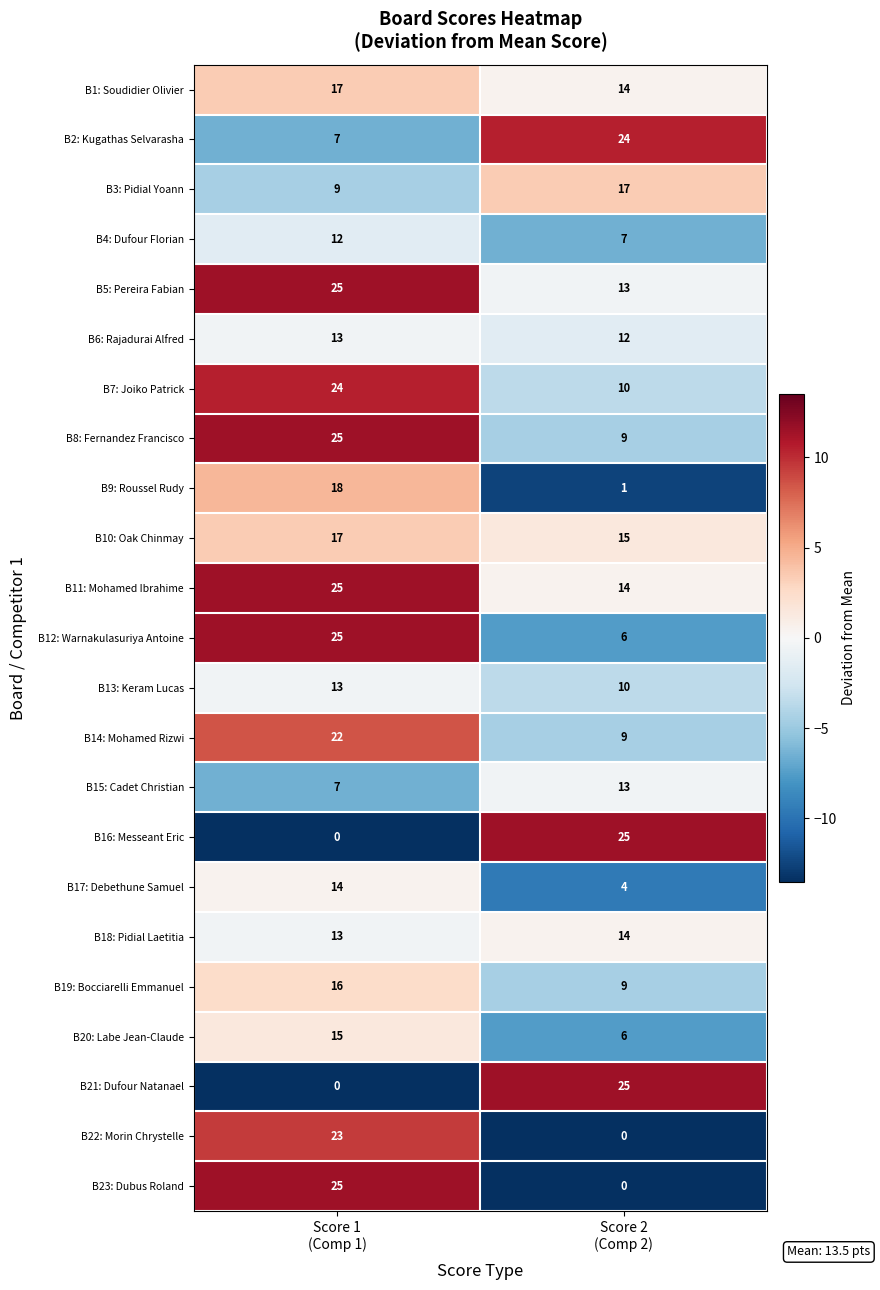

What is the lowest value of the B7: Joiko Patrick series?

10